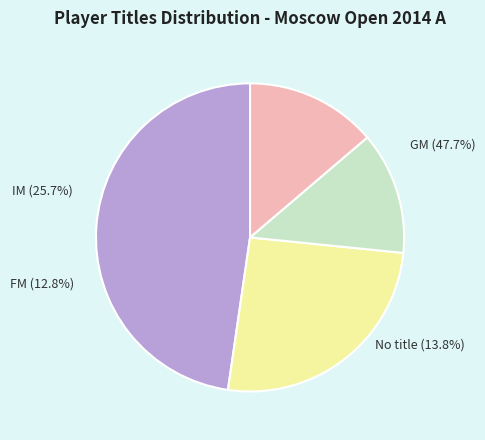

What percentage is the FM slice, to the nearest percent?

13%